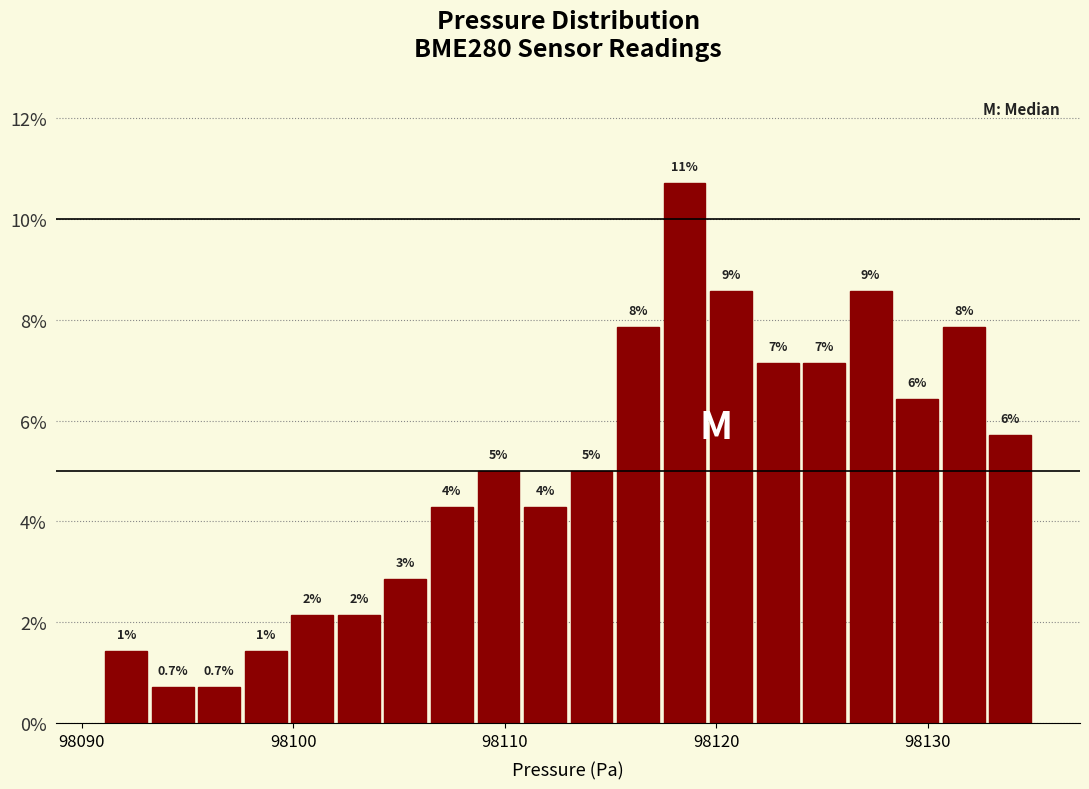

Around what value on the x-axis is the tallest bar? Give the approximate position of its centre, as read against the axis.

98119